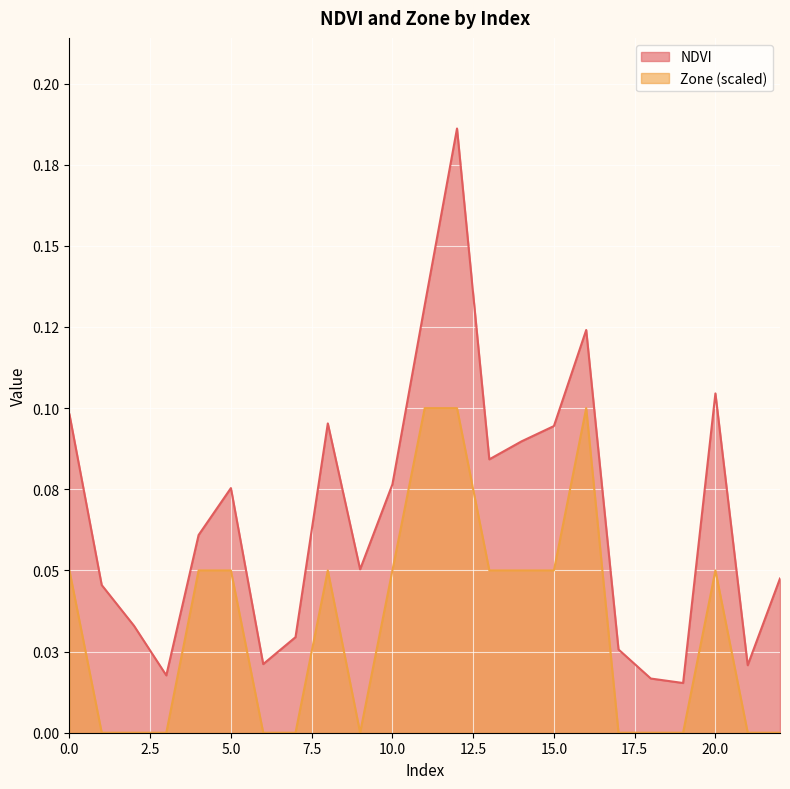

How many categories are shown in the chart?

23